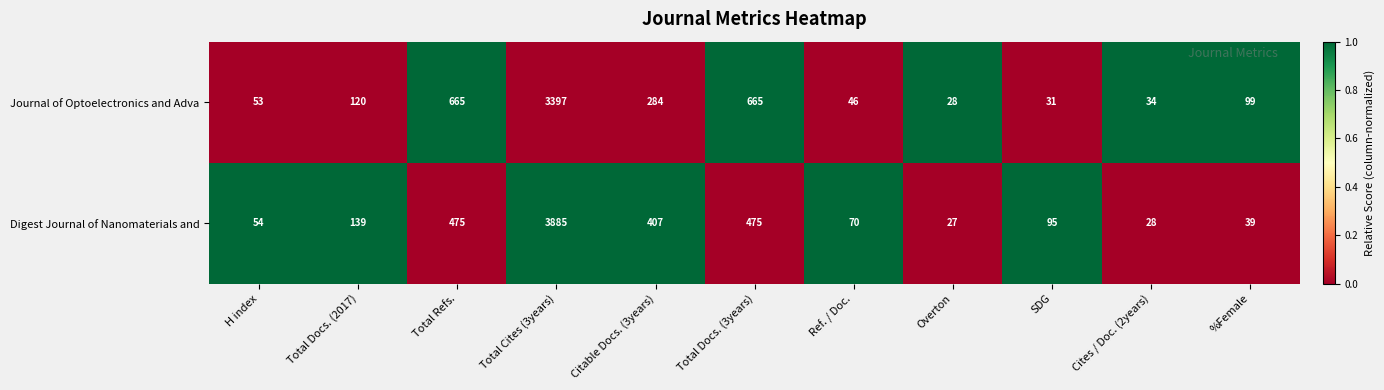

Where does the Digest Journal of Nanomaterials and series first go above 95?

Total Docs. (2017)